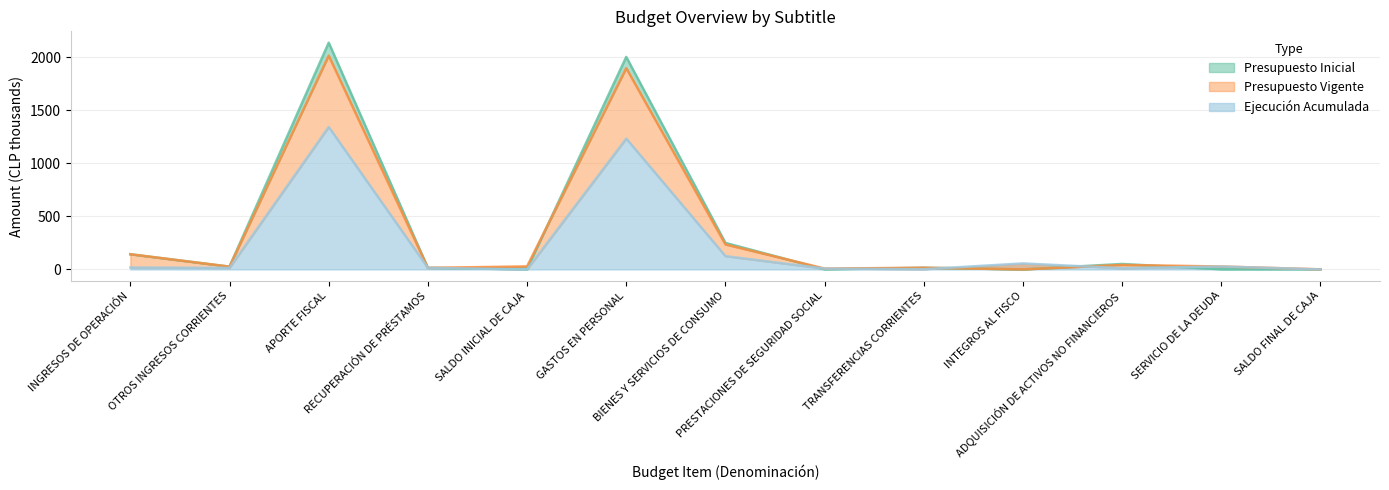

What is the label of the 1st point from the right?

SALDO FINAL DE CAJA